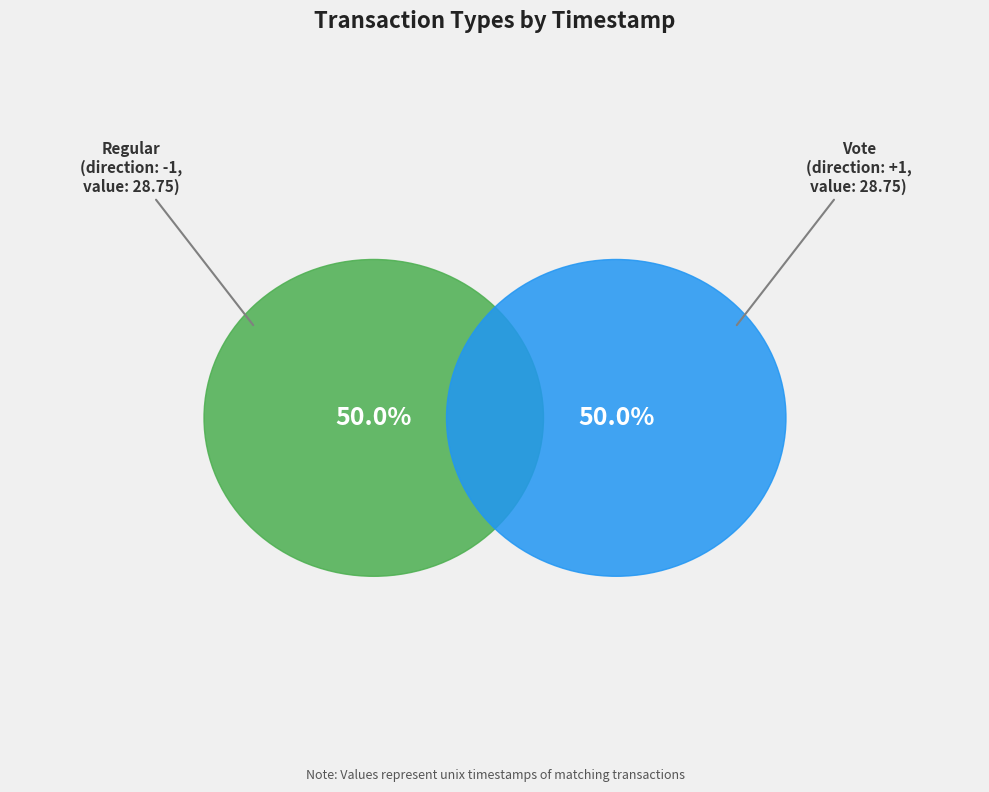

What is the smallest slice in the pie chart?

Vote